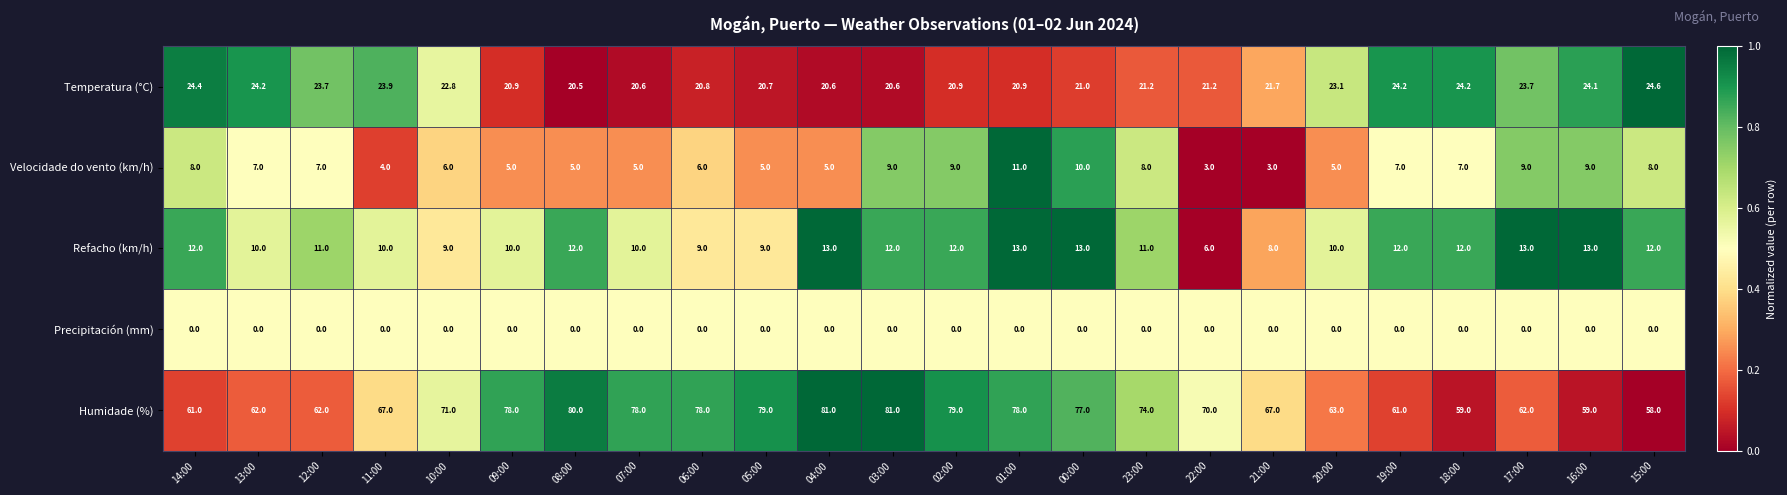

What is the average value of the Temperatura (°C) series?

22.3